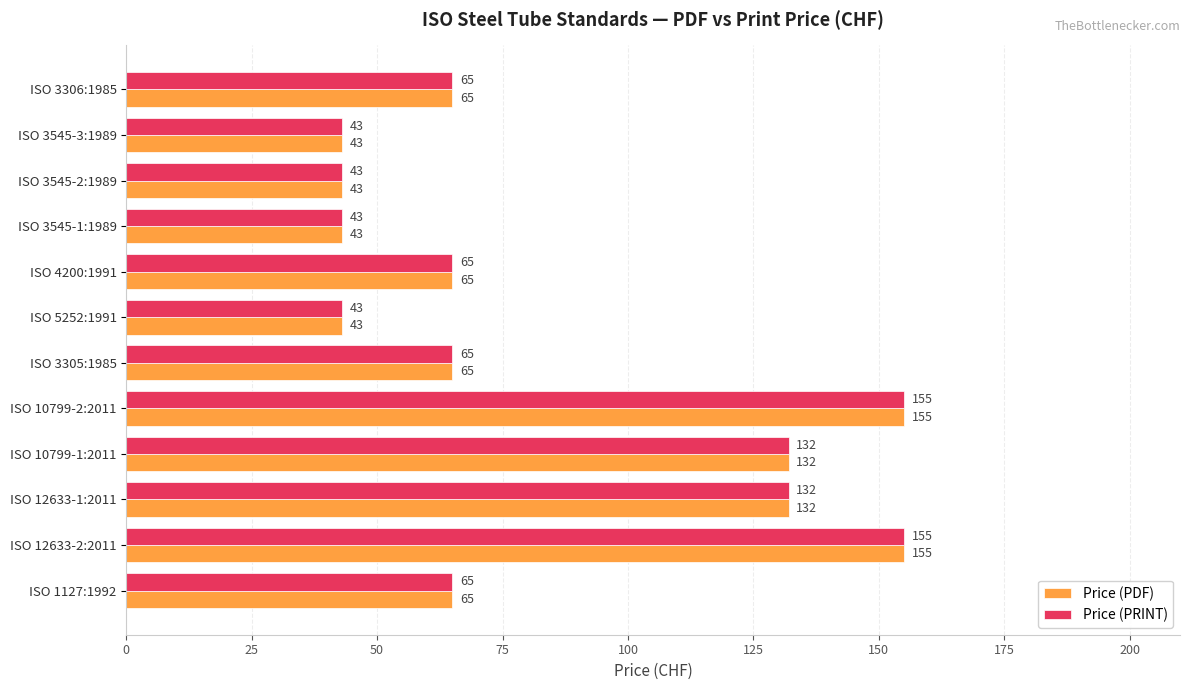

What is the highest value of the Price (PRINT) series?

155